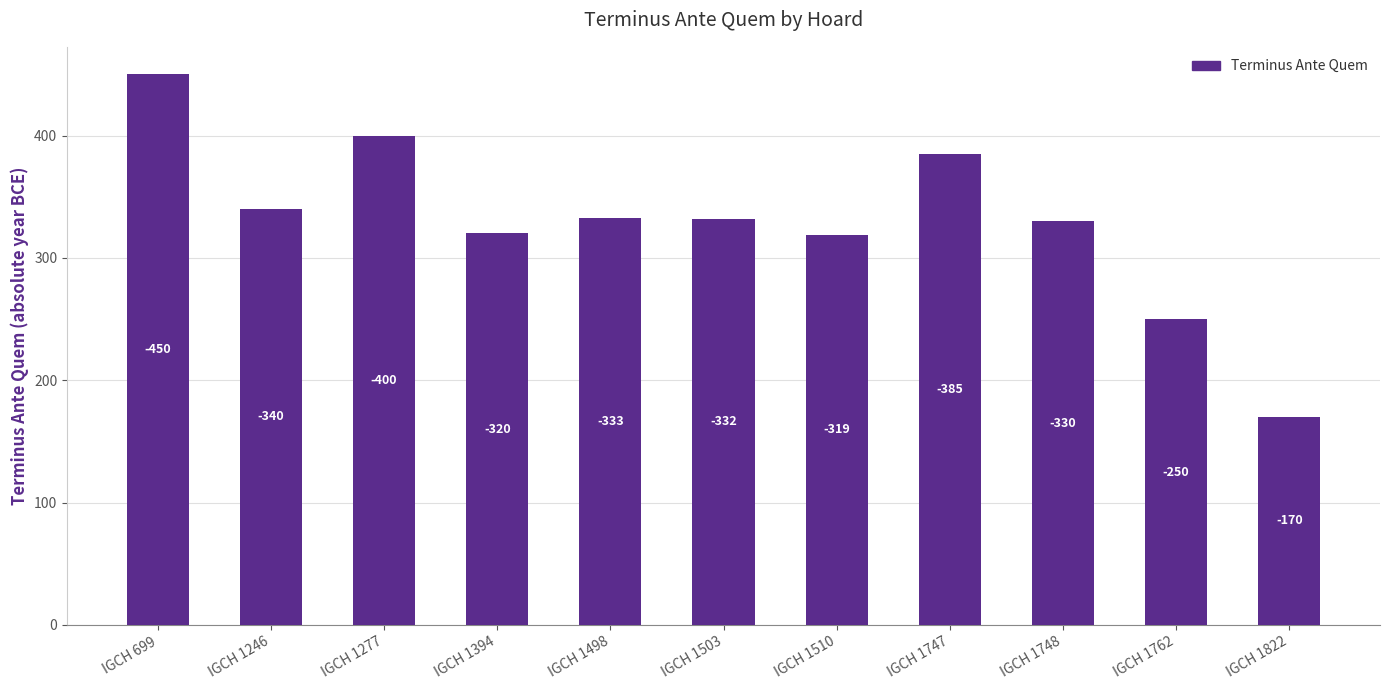

What value does the data have at IGCH 1762, to the nearest 5?

250